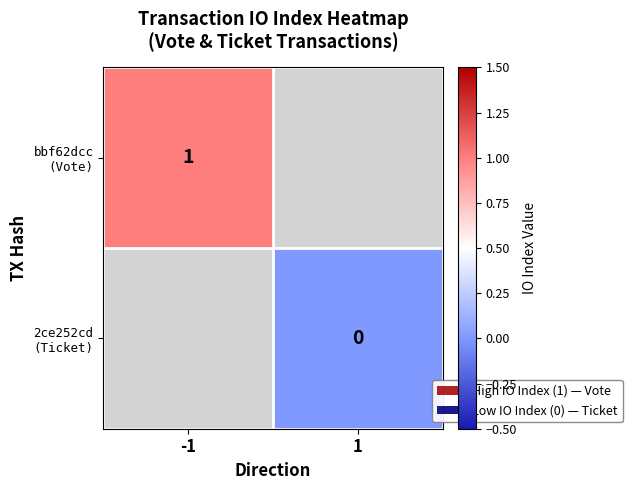

Which series has the largest range (max minus min)?

bbf62dcc (Vote)